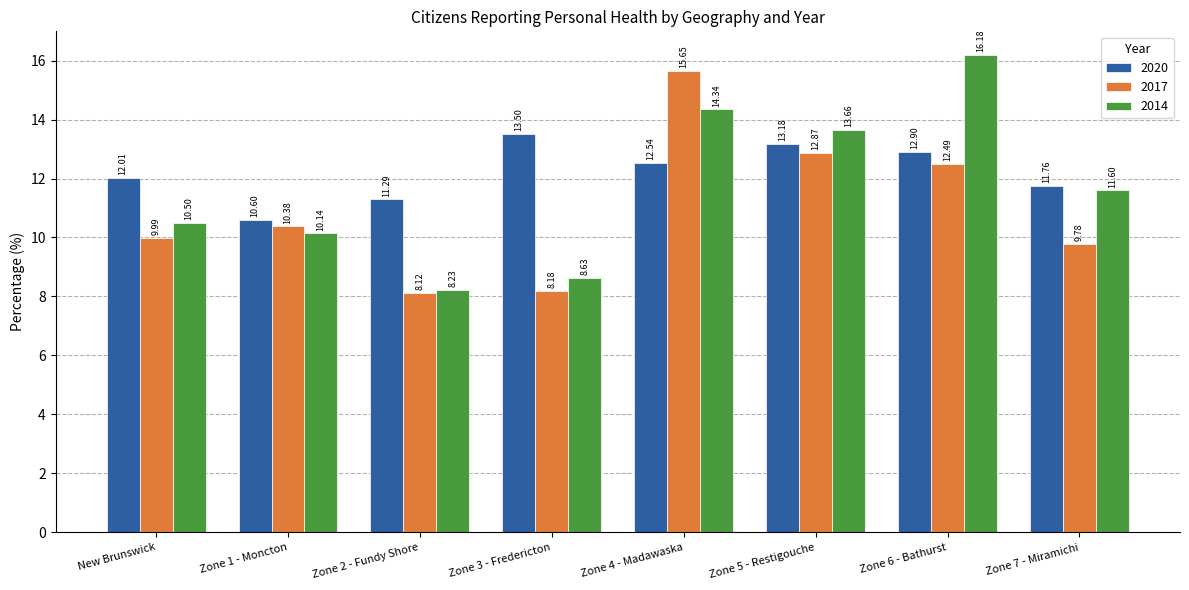

What is the minimum value for 2014?

8.2